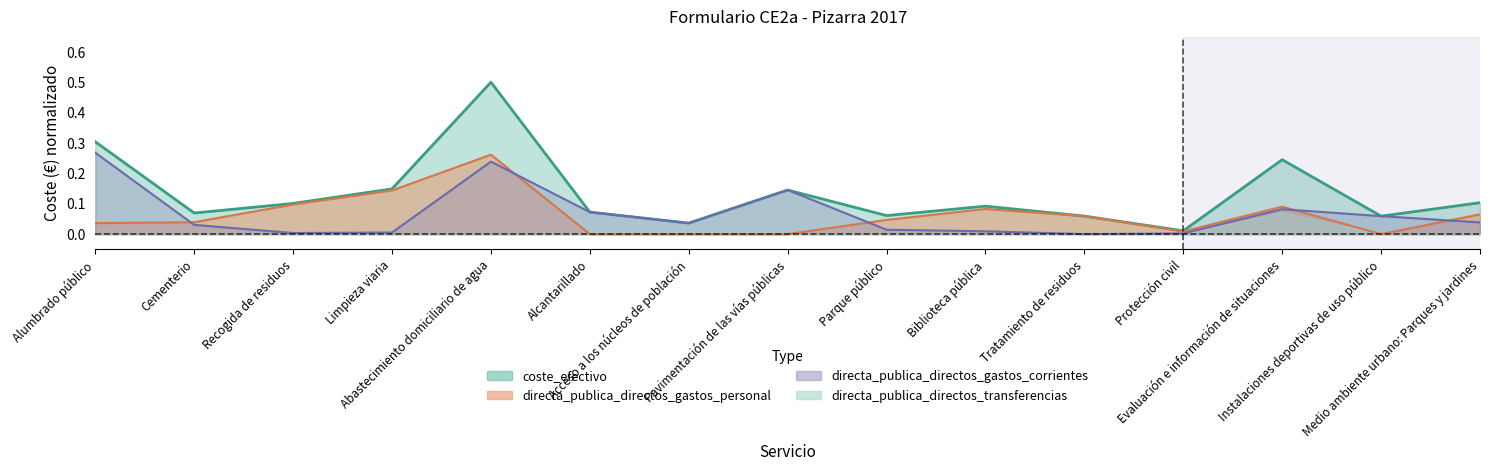

Is it true that directa_publica_directos_gastos_personal equals 0.0 at Cementerio?

True